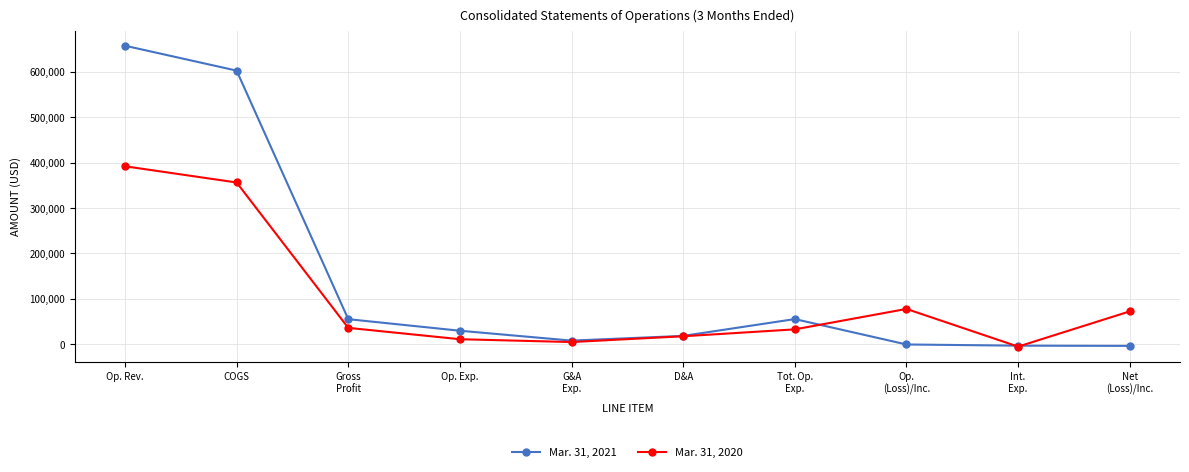

List the series in order of their overall mean, highest first.

Mar. 31, 2021, Mar. 31, 2020